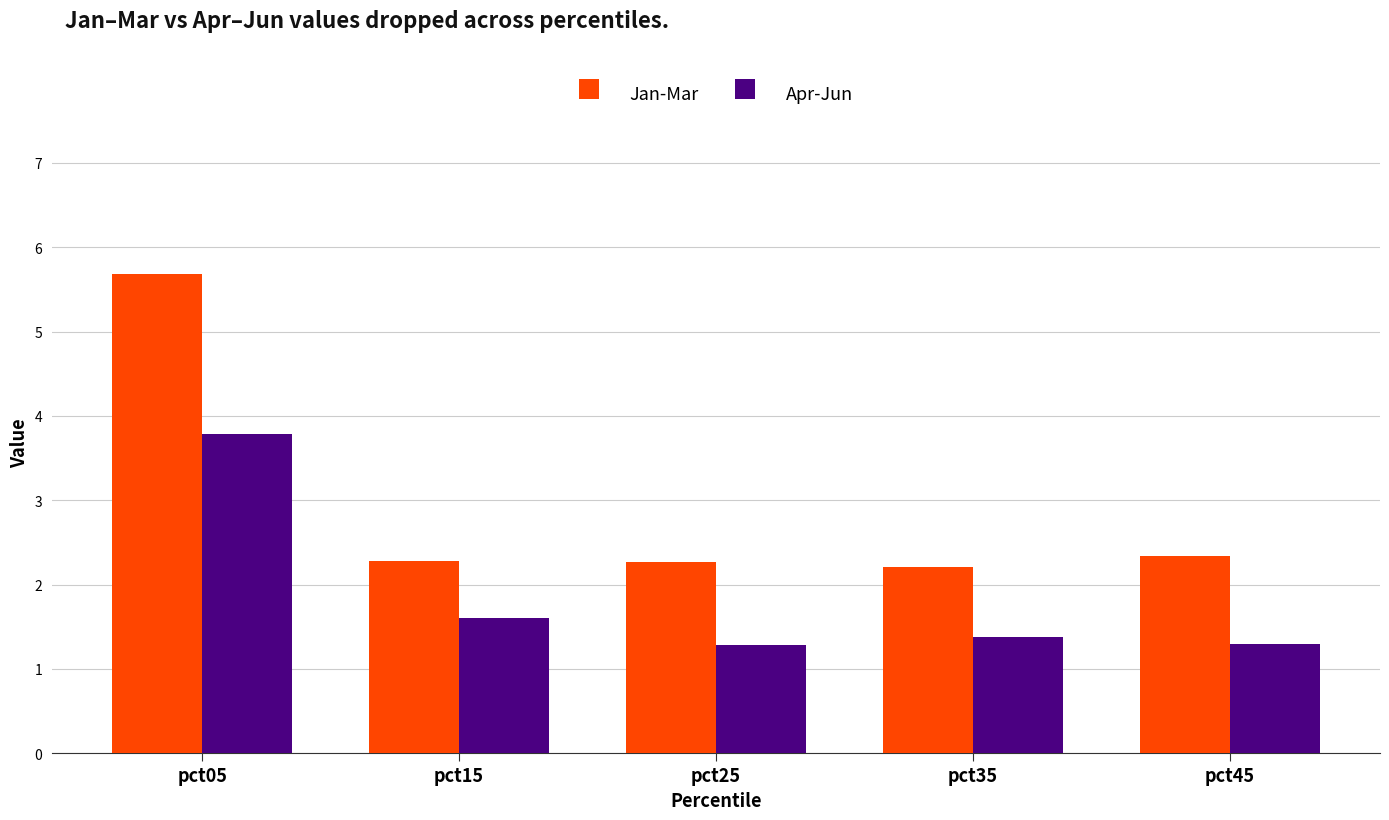

What is the difference between the maximum and second lowest values in the Jan-Mar series?

3.4